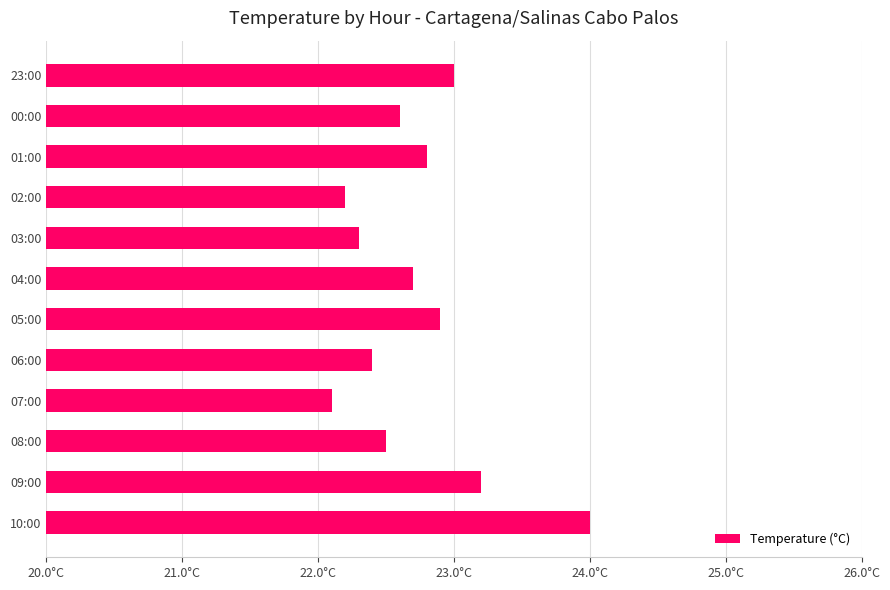

What is the sum of all values?

272.7